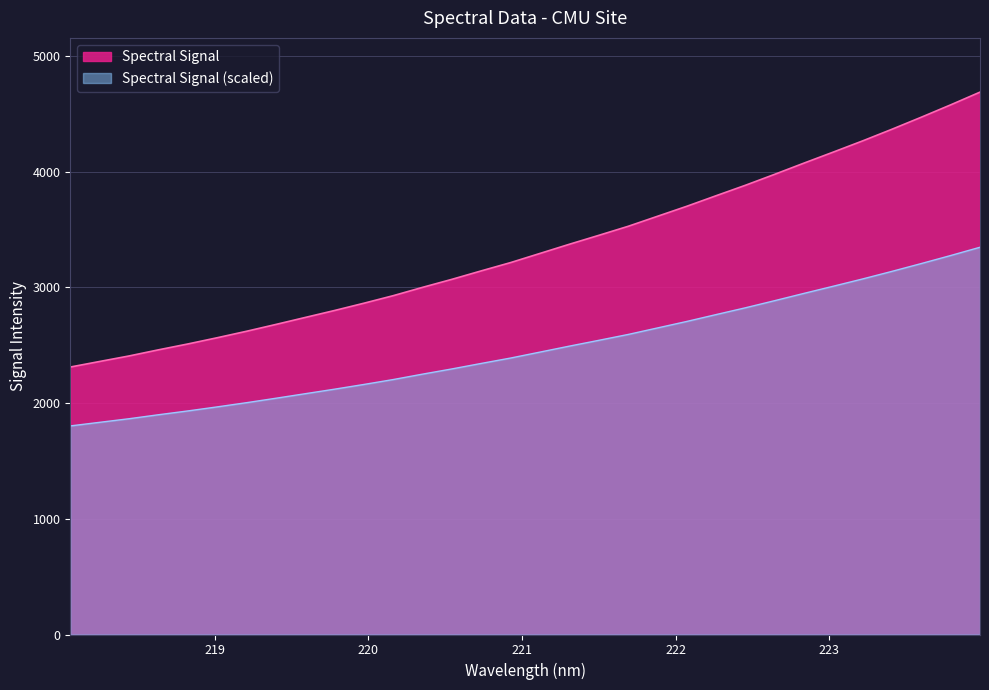

What is the change in value from 218.6332 to 223.2172?

+1805.9